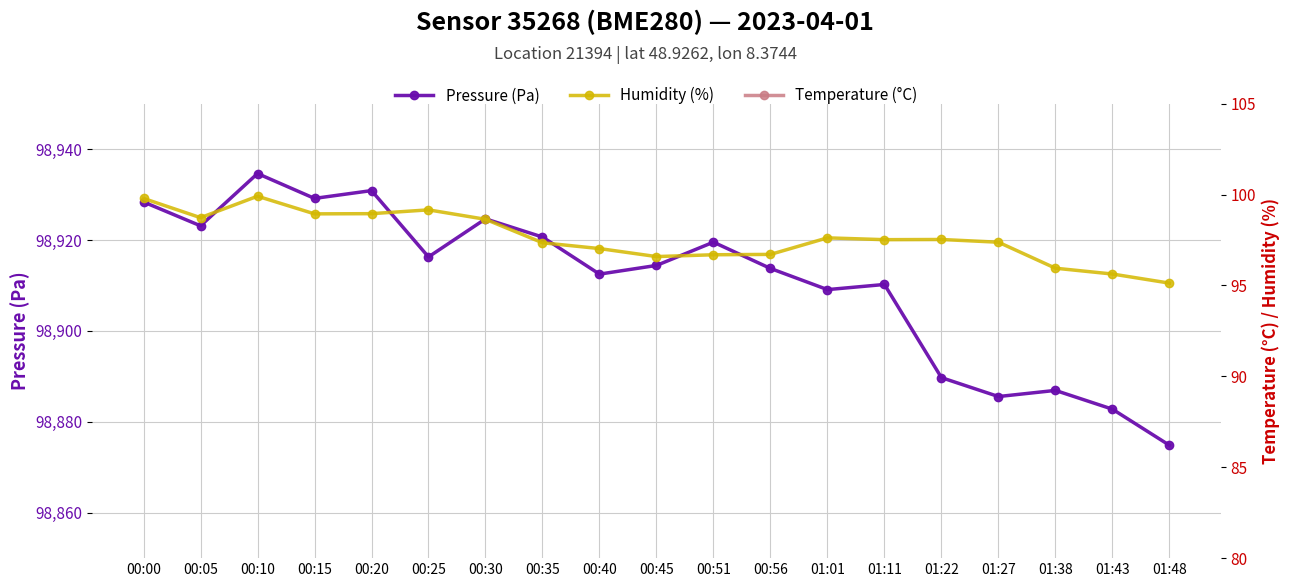

At which category does Pressure (Pa) reach its first local peak?

00:10